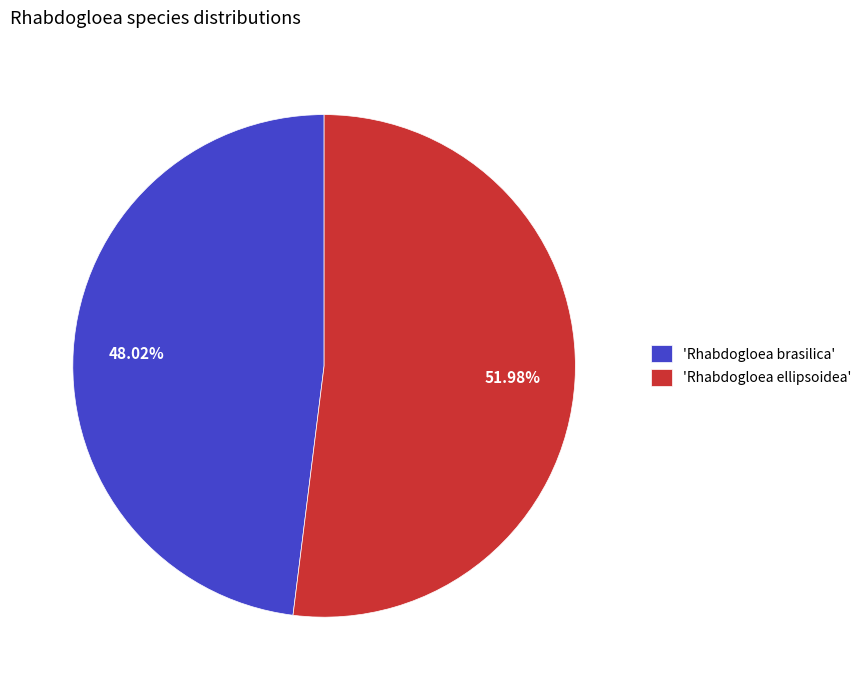

Does any single category account for the majority?

Yes